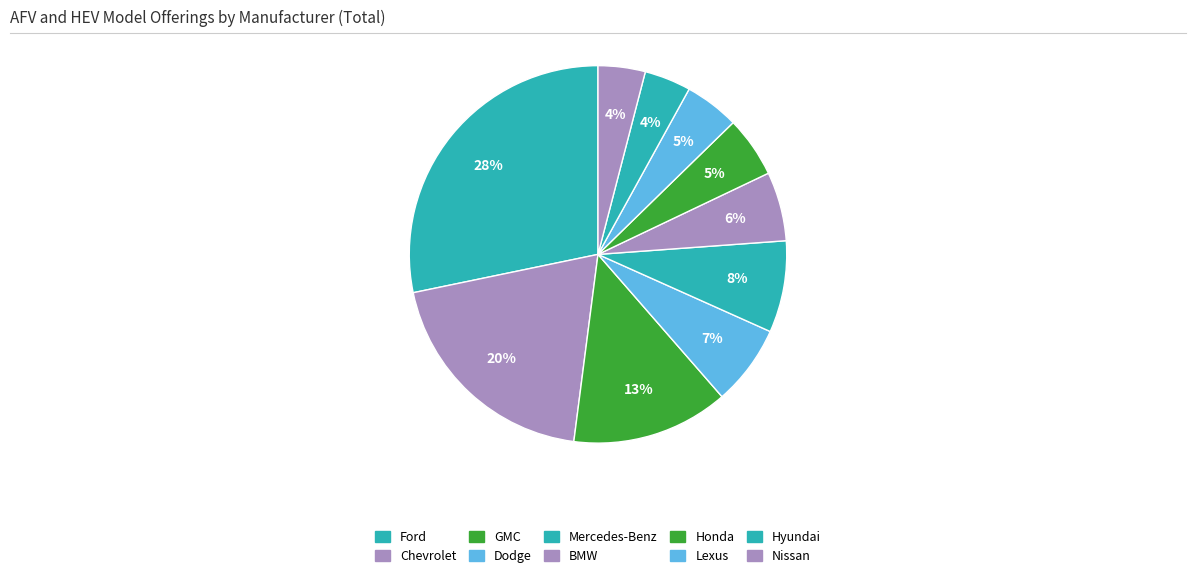

Does Honda account for over 50% of the chart?

No